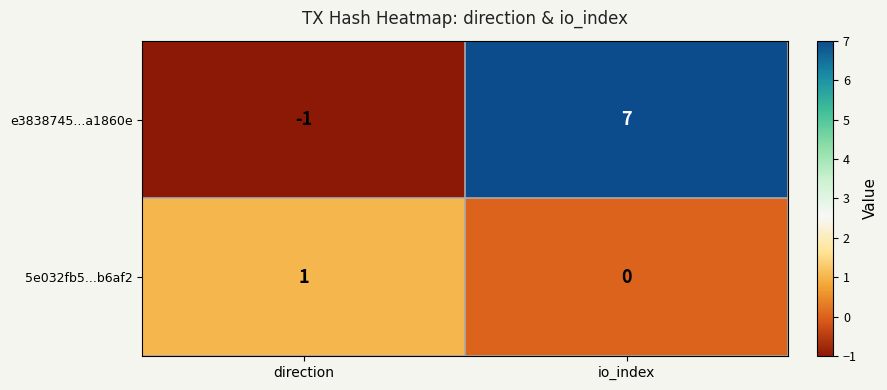

Which series has the widest spread of values?

e3838745...a1860e